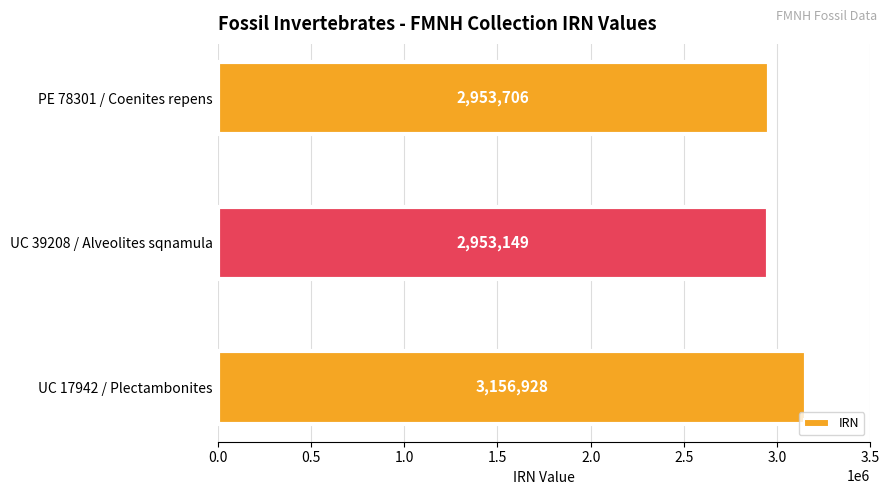

Reading bottom to top, extract all data points from this chart.

UC 17942 / Plectambonites=3156928	UC 39208 / Alveolites sqnamula=2953149	PE 78301 / Coenites repens=2953706